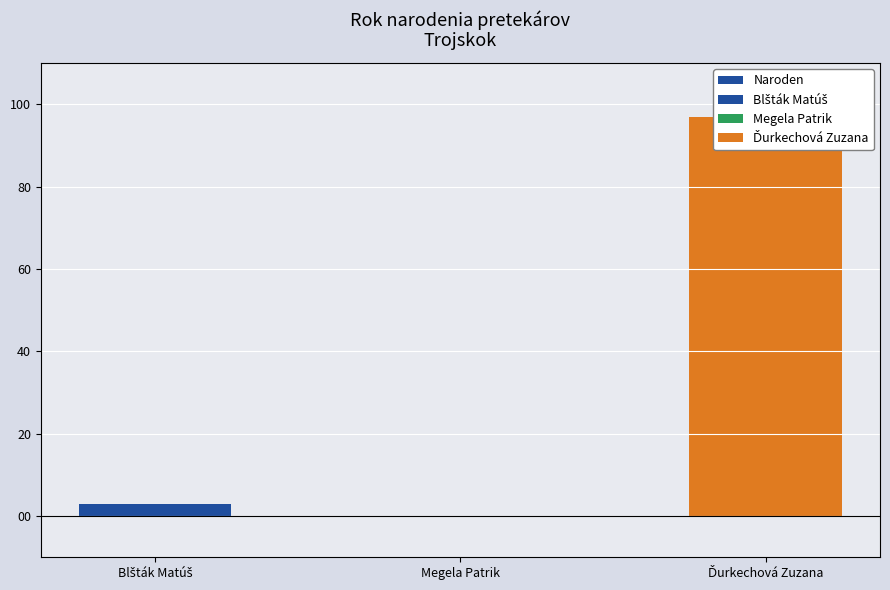

Reading right to left, list all the values displayed in this chart.

97	0	3